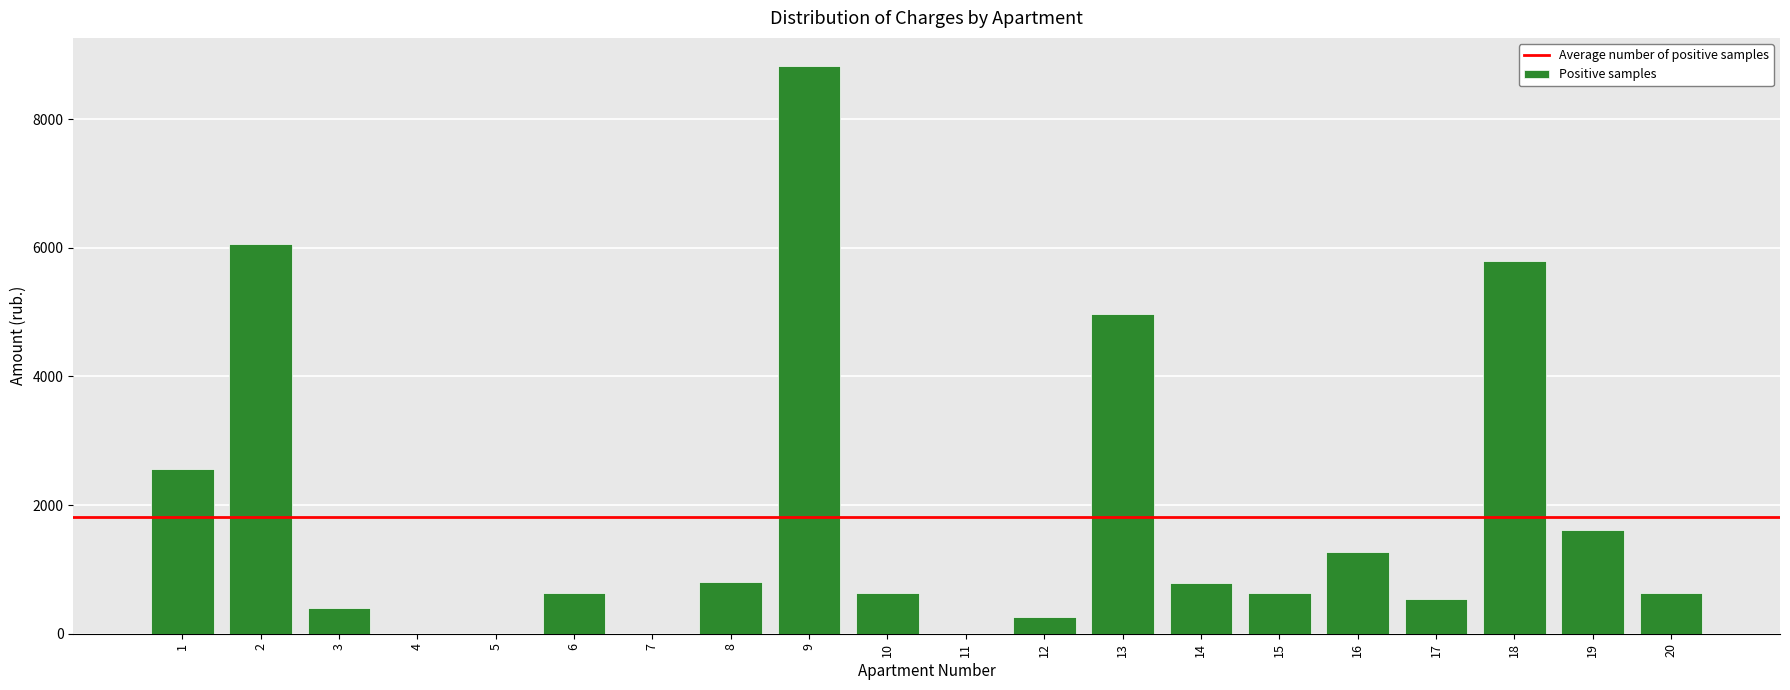

Read the value at 18.

5788.9